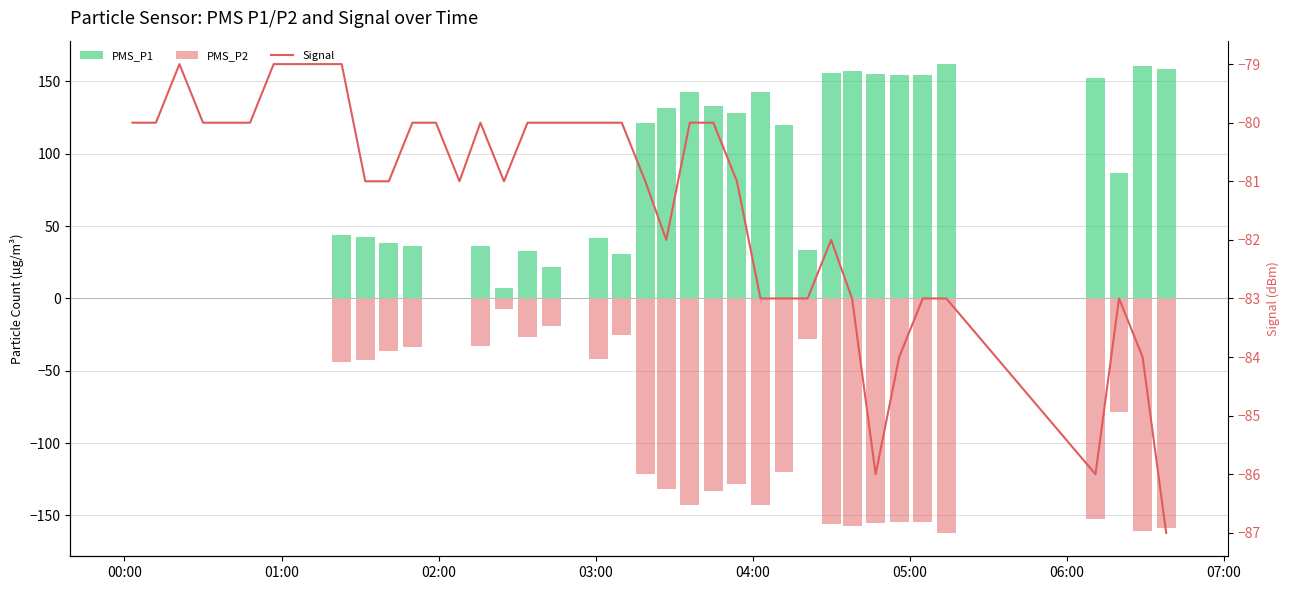

Which series has the largest total across all categories?

PMS_P1